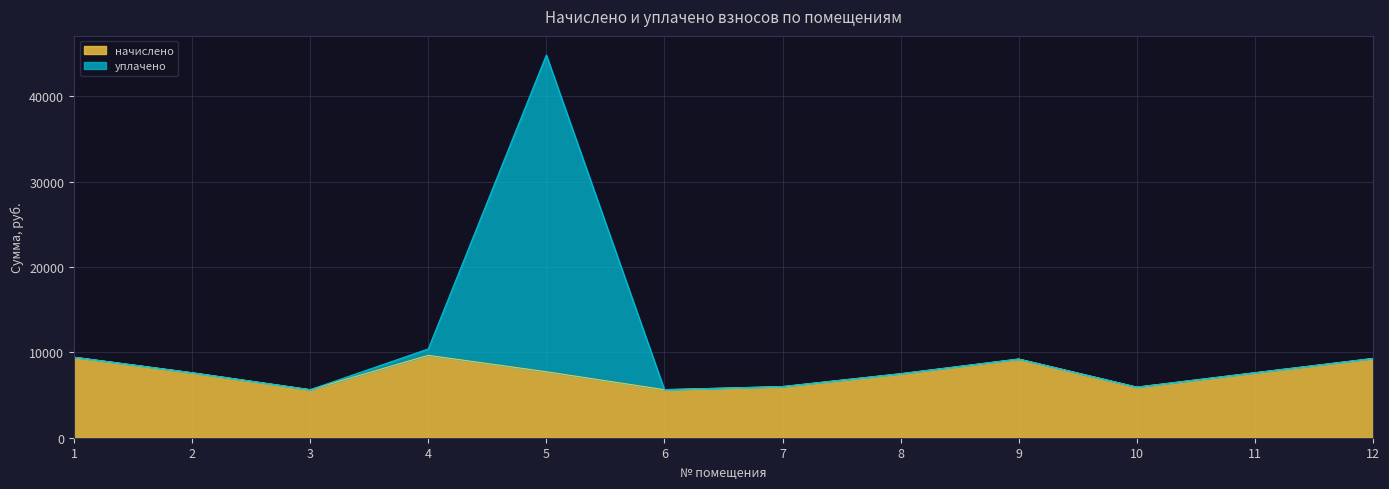

At which label does начислено first exceed 7617?

1